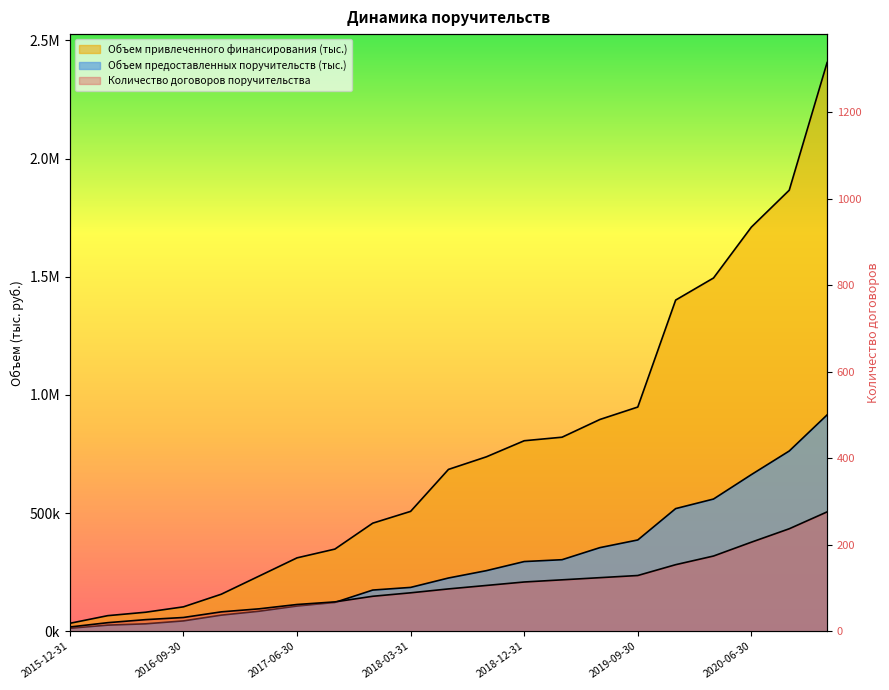

True or false: Объем привлеченного финансирования (тыс.) has more than 0 points higher than both neighbors.

False